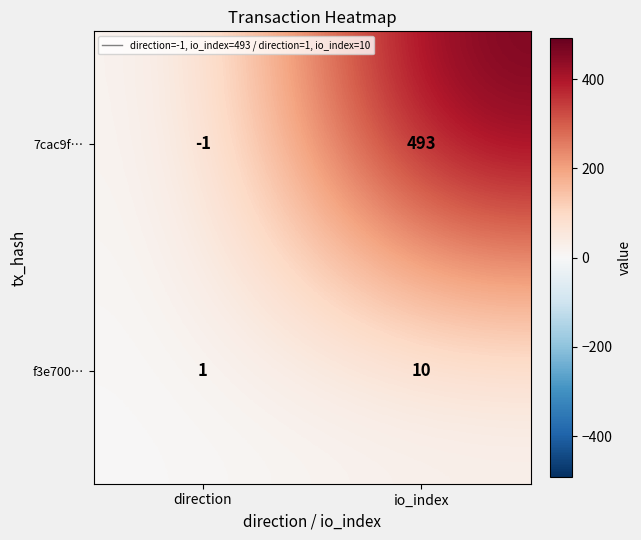

The f3e700… series shows 10 at io_index. True or false?

True